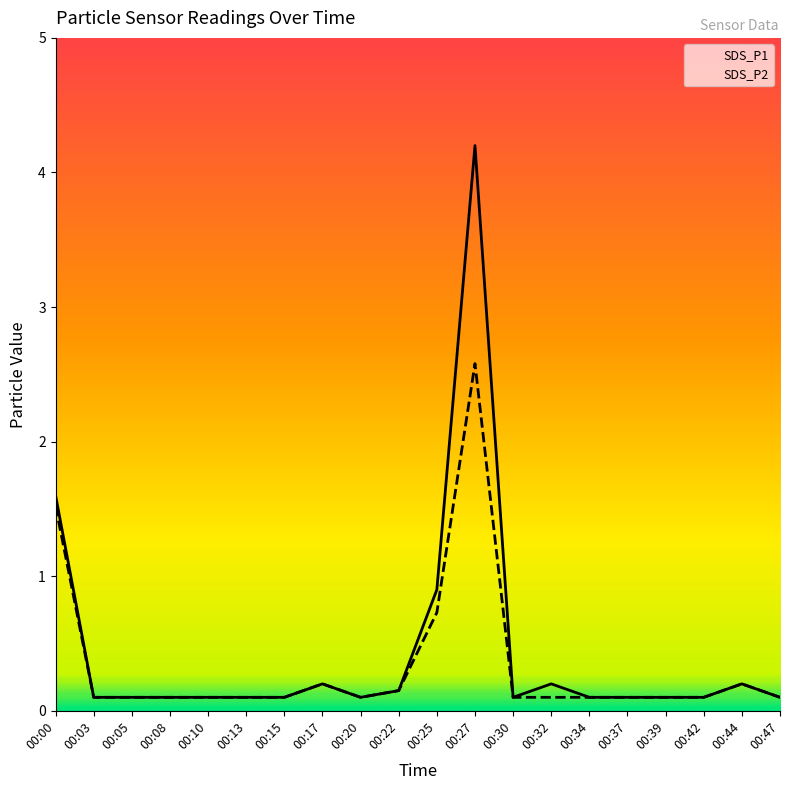

Reading left to right, transcribe all the data shown in this chart.

SDS_P1: 1.6	0.1	0.1	0.1	0.1	0.1	0.1	0.2	0.1	0.1	0.9	4.2	0.1	0.2	0.1	0.1	0.1	0.1	0.2	0.1
SDS_P2: 1.5	0.1	0.1	0.1	0.1	0.1	0.1	0.2	0.1	0.1	0.7	2.6	0.1	0.1	0.1	0.1	0.1	0.1	0.2	0.1